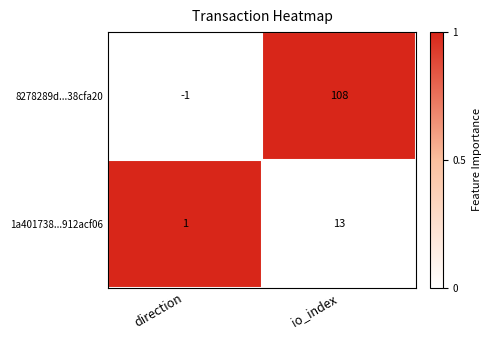

How many series are shown in this chart?

2